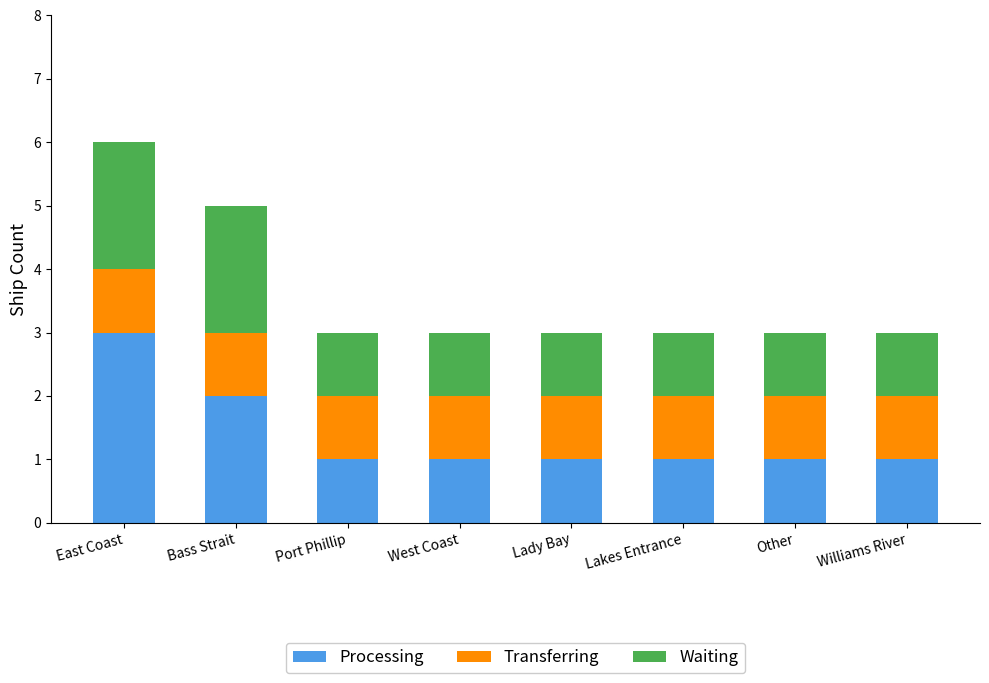

Reading left to right, list the values for the Processing series.

East Coast=3	Bass Strait=2	Port Phillip=1	West Coast=1	Lady Bay=1	Lakes Entrance=1	Other=1	Williams River=1